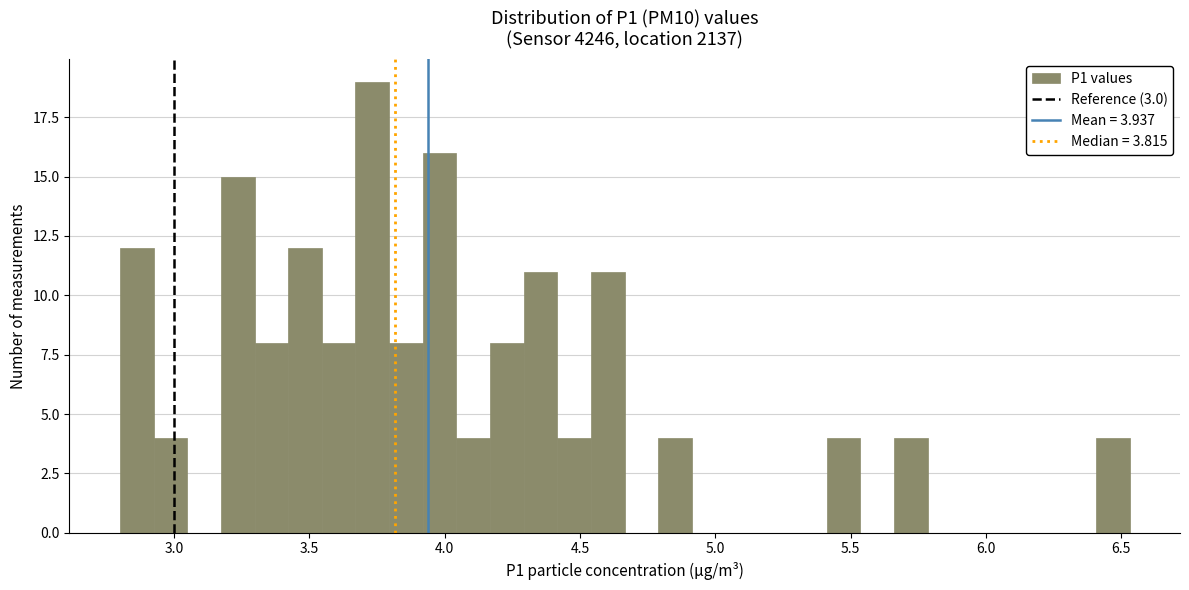

Around what value on the x-axis is the tallest bar? Give the approximate position of its centre, as read against the axis.

3.75